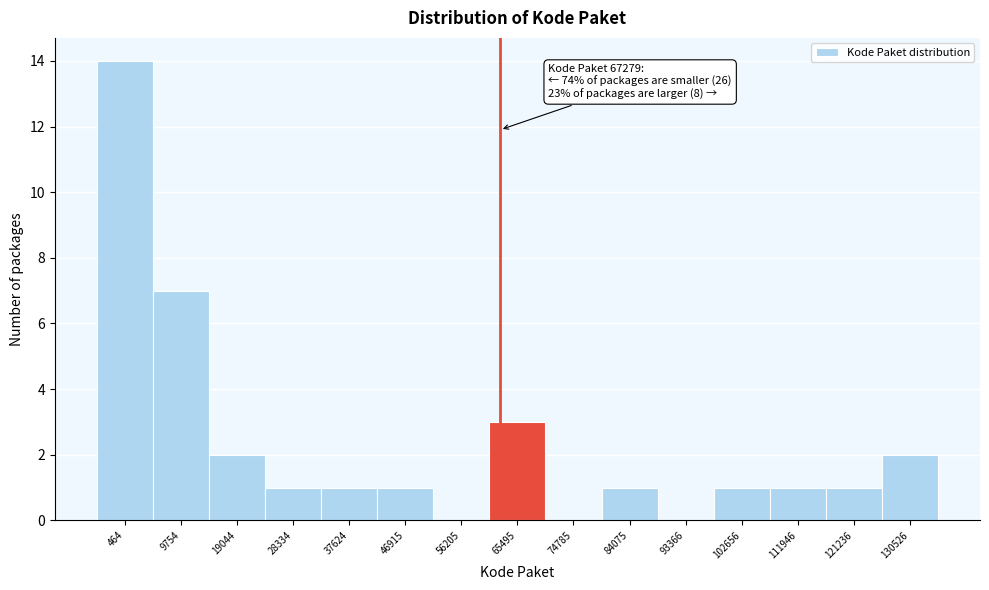

Reading right to left, list all the values displayed in this chart.

130526=2	121236=1	111946=1	102656=1	93366=0	84075=1	74785=0	65495=3	56205=0	46915=1	37624=1	28334=1	19044=2	9754=7	464=14